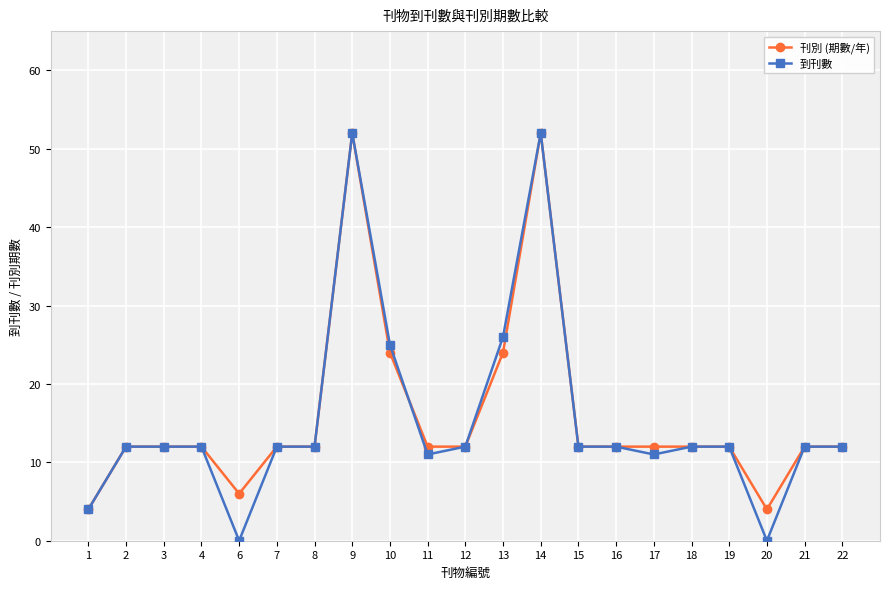

How many lines are shown in the chart?

2